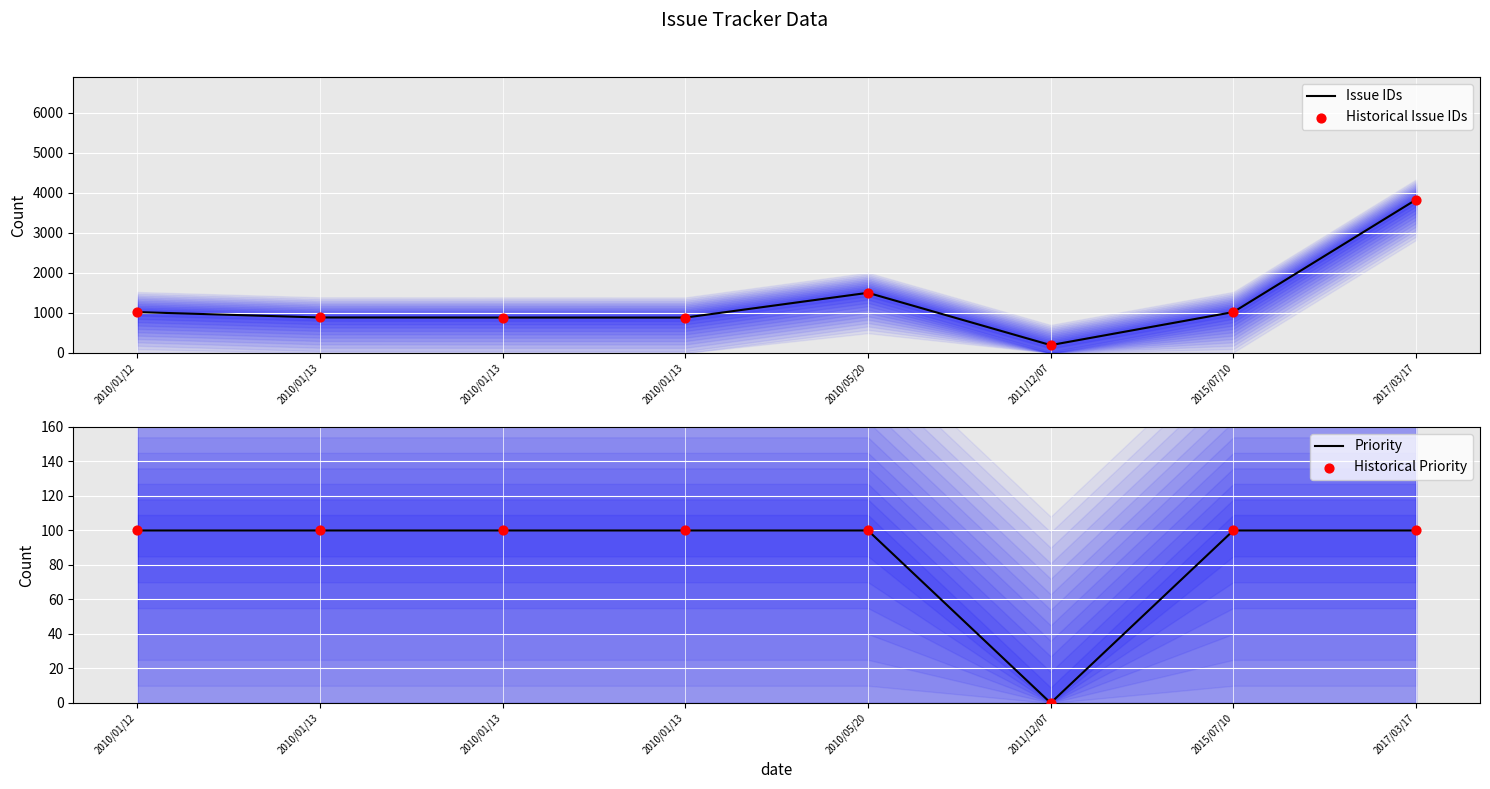

Which series reaches the minimum Y coordinate?

Priority